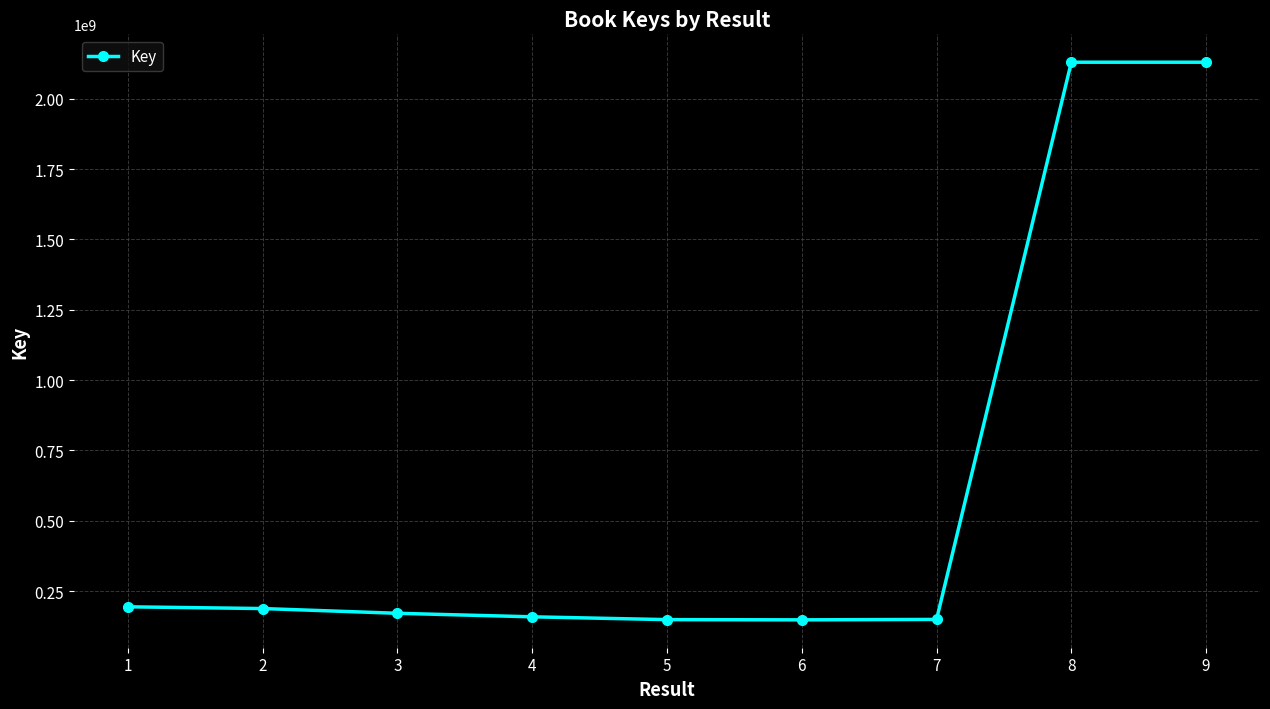

What is the value of the 2nd point from the left?

187622884